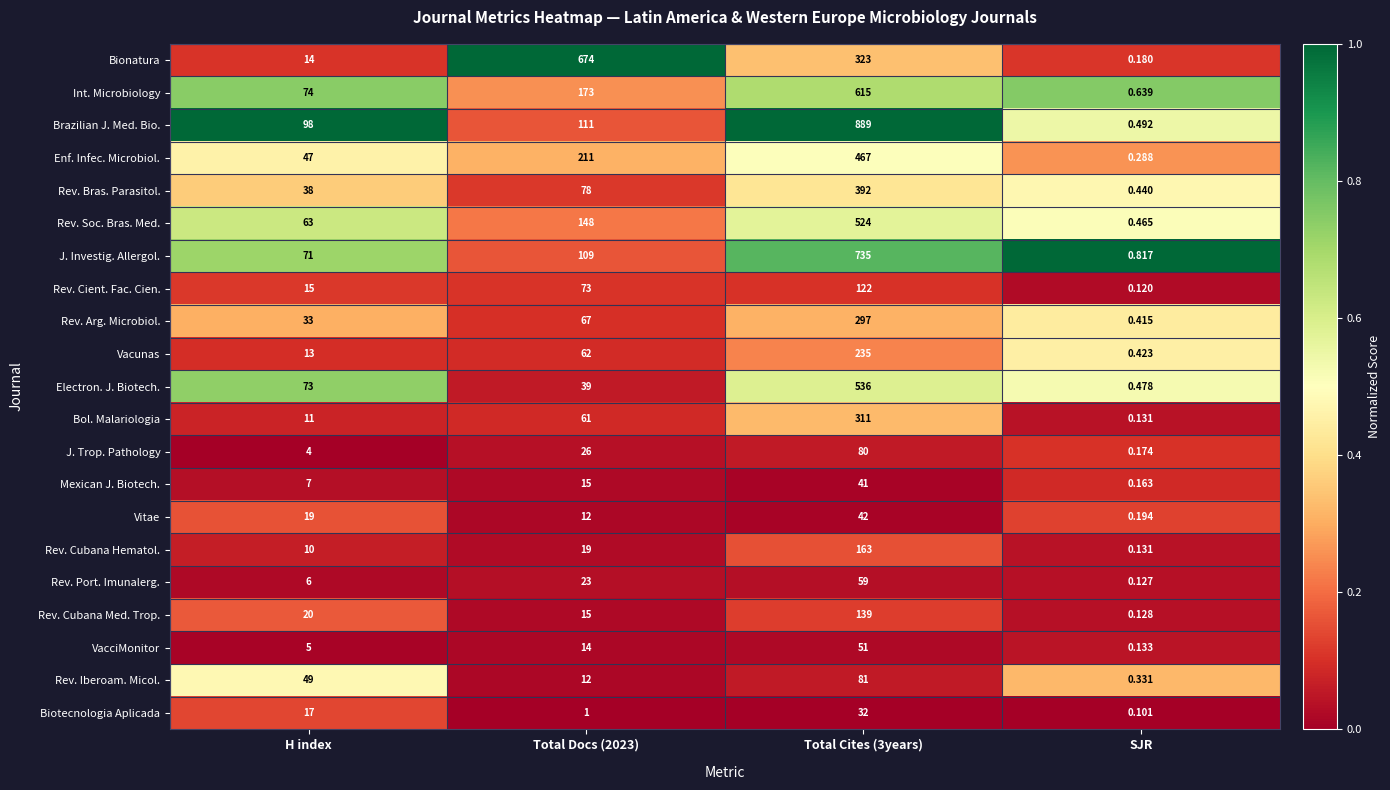

Which series has the largest total across all categories?

Brazilian J. Med. Bio.